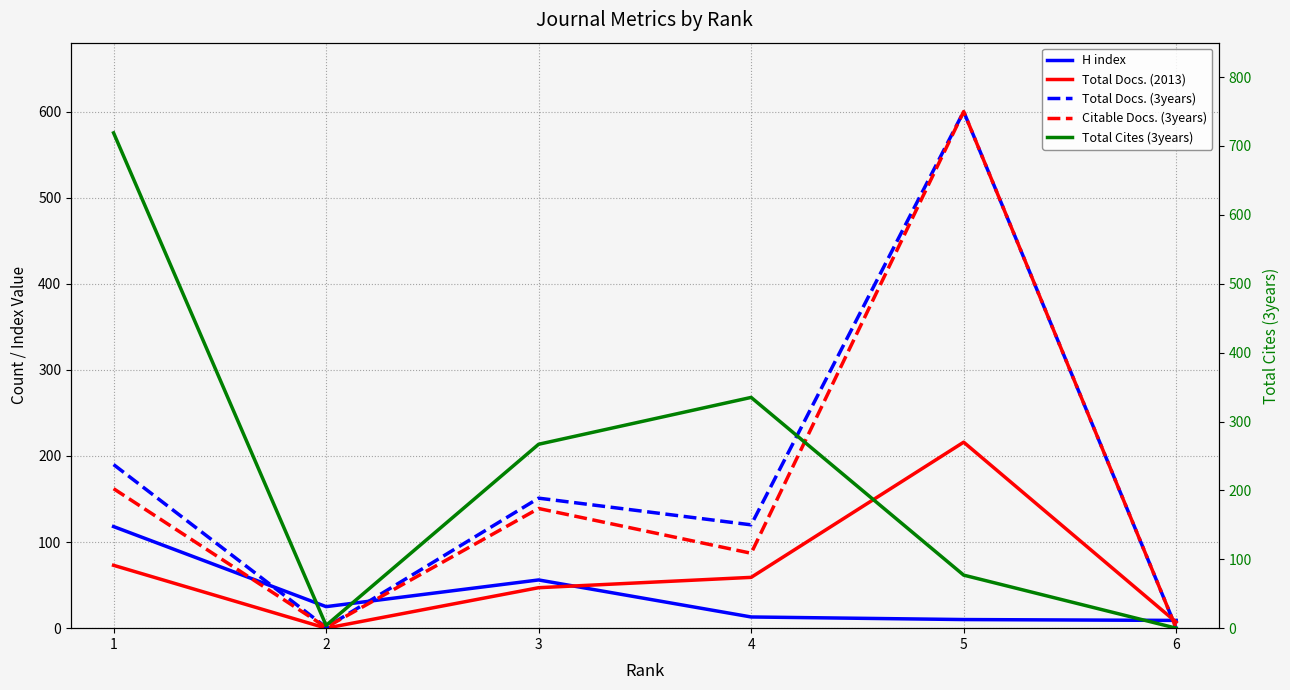

The H index series shows 12 at 2. True or false?

False